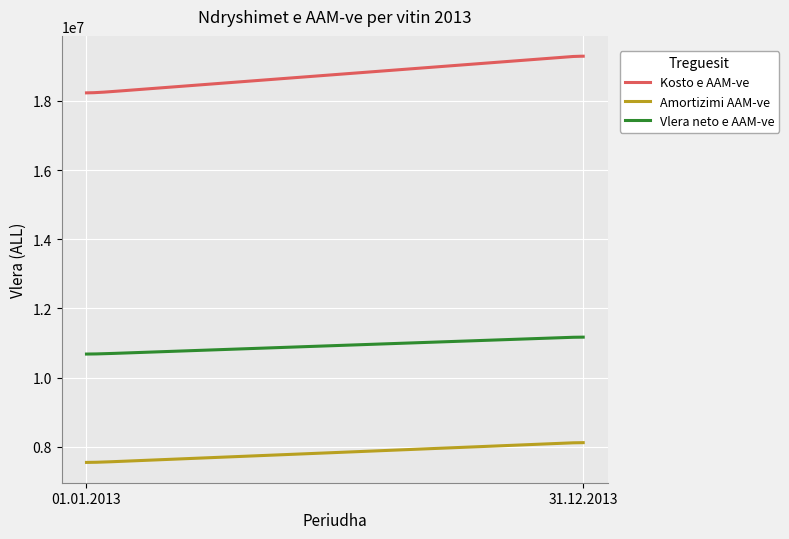

What are all the series names shown in the legend?

Kosto e AAM-ve, Amortizimi AAM-ve, Vlera neto e AAM-ve